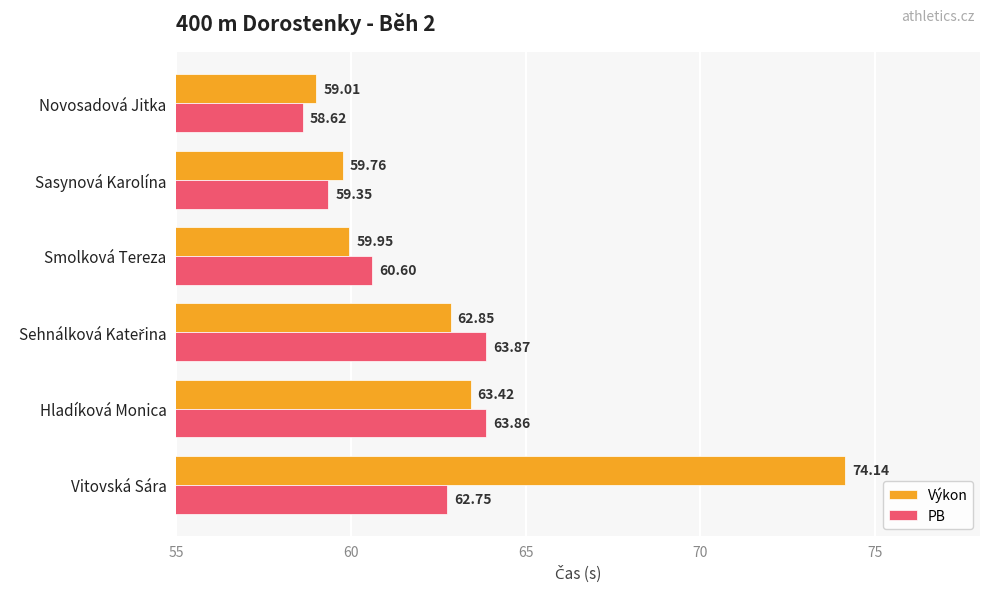

What is the difference between the maximum and minimum values in the Výkon series?

15.1